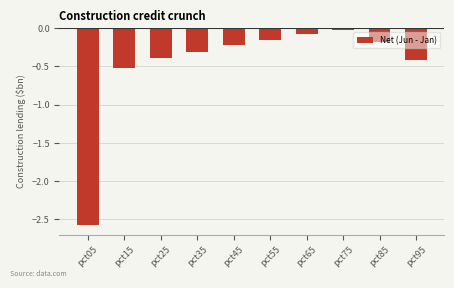

True or false: the data shows -0.4 at pct25.

True